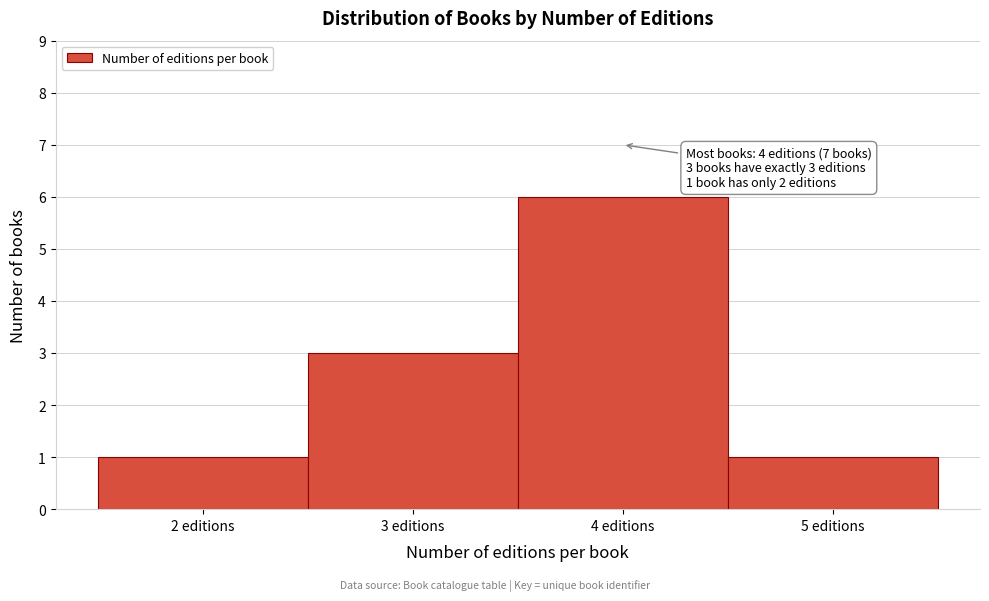

Over which range of the x-axis is the bar tallest?

3.5 to 4.5